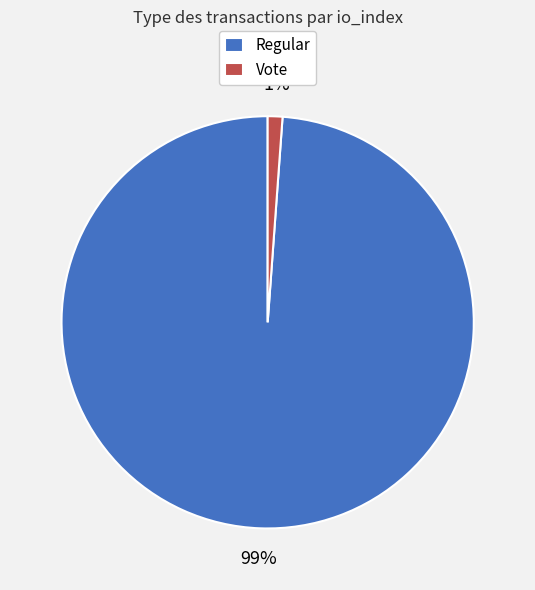

Which has a higher value, Regular or Vote?

Regular